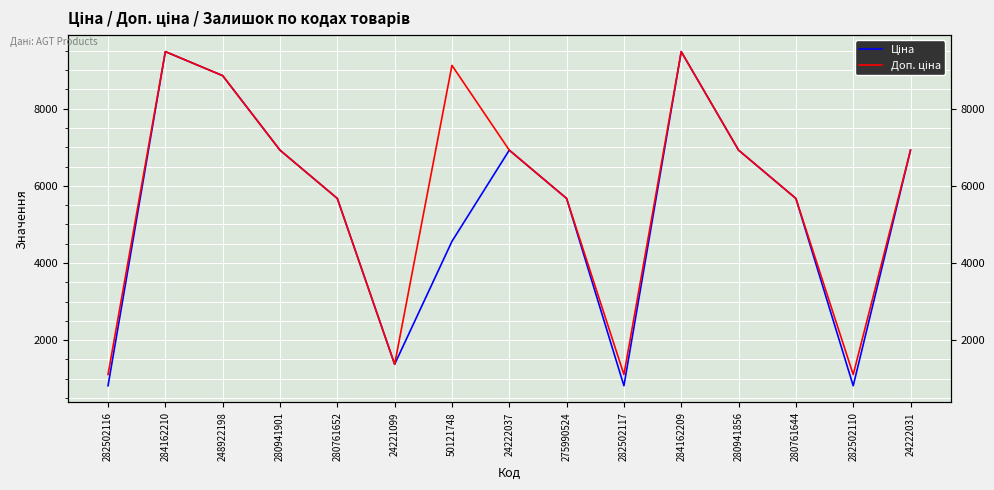

At which category is the sum across all series the highest?

284162210